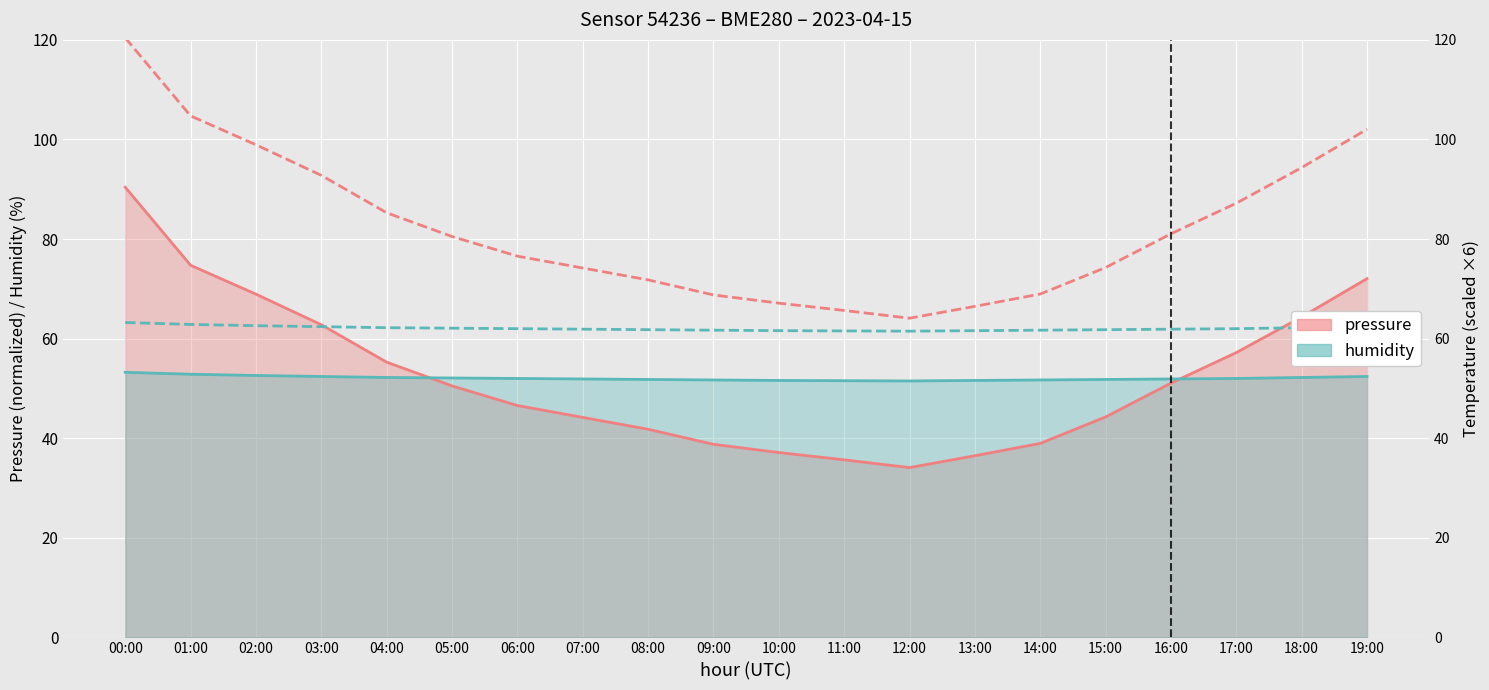

Where is the first local minimum for humidity?

12:00